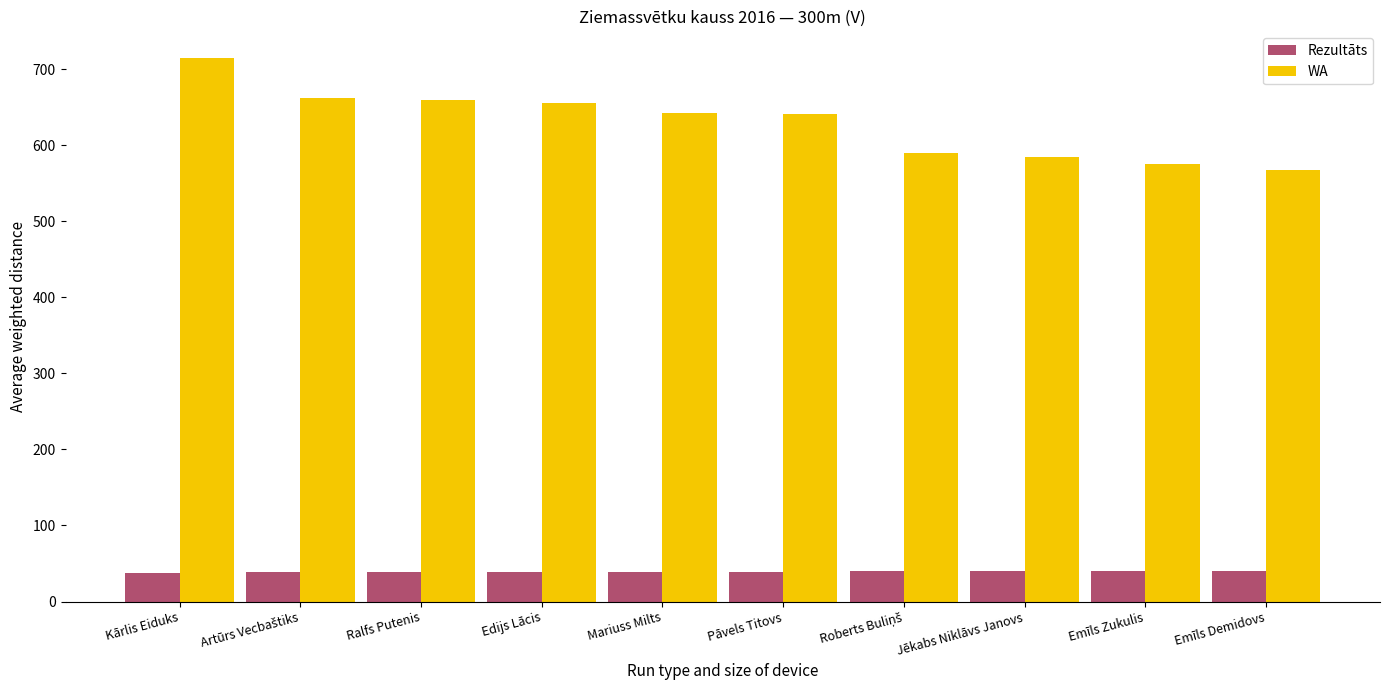

At how many categories does at least one series exceed 117?

10